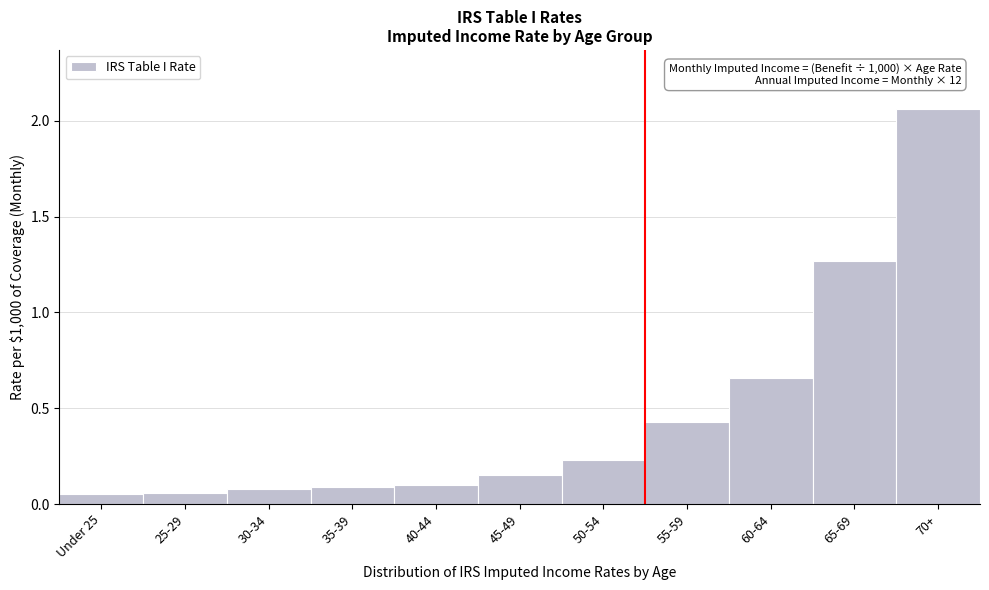

Which category has the highest value across all series?

70+